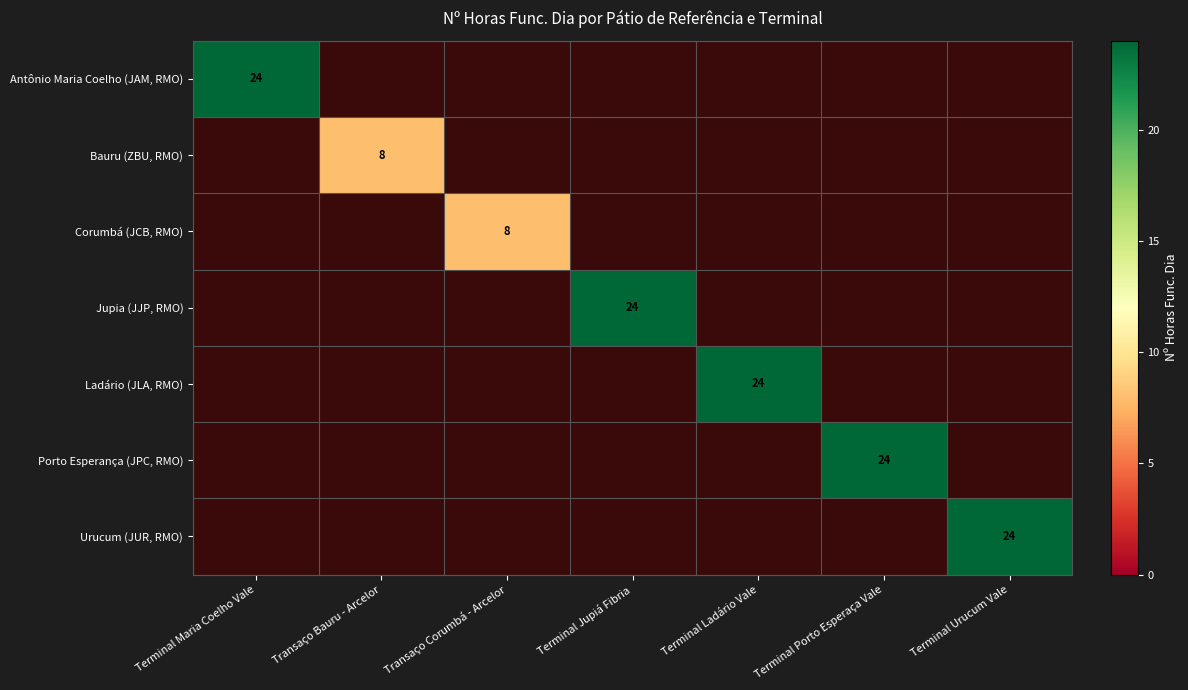

Rank the series by their average value, from highest to lowest.

Antônio Maria Coelho (JAM, RMO), Bauru (ZBU, RMO), Corumbá (JCB, RMO), Jupia (JJP, RMO), Ladário (JLA, RMO), Porto Esperança (JPC, RMO), Urucum (JUR, RMO)